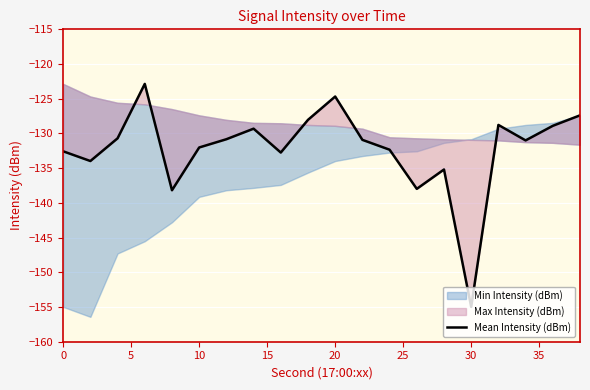

What is the greatest value displayed?

-122.9